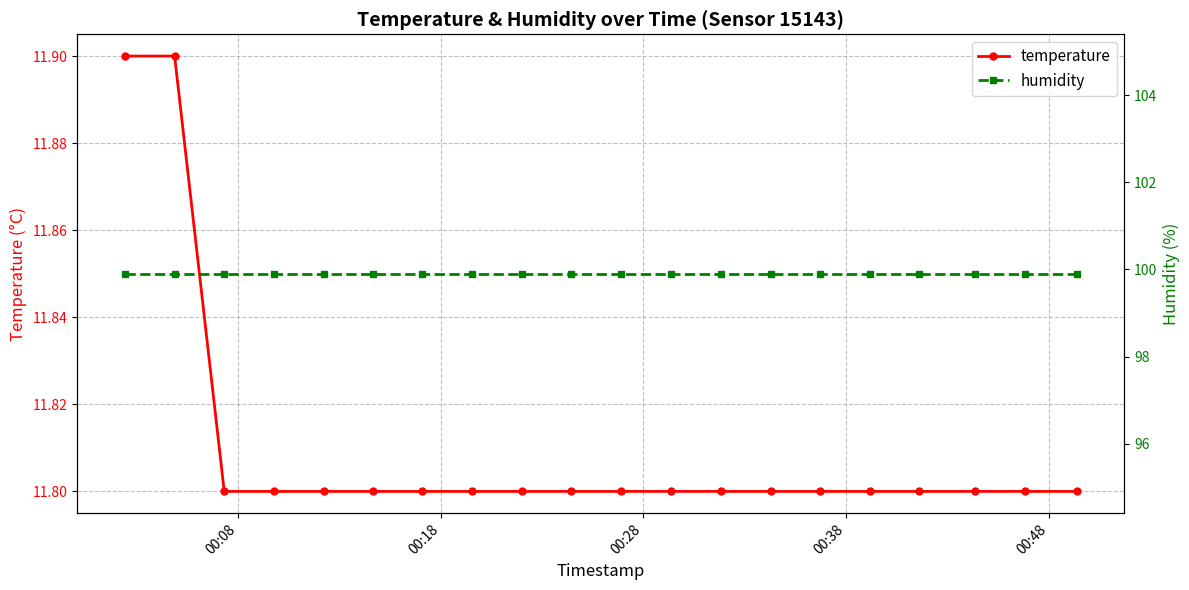

What is the average value of the humidity series?

99.9